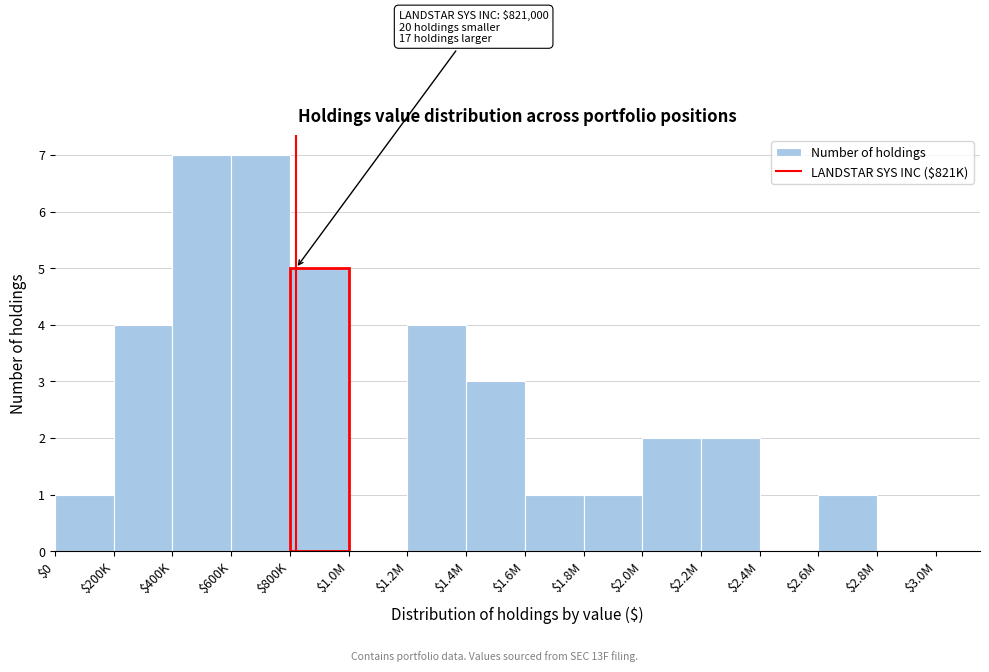

The value at $800K is 5. True or false?

True